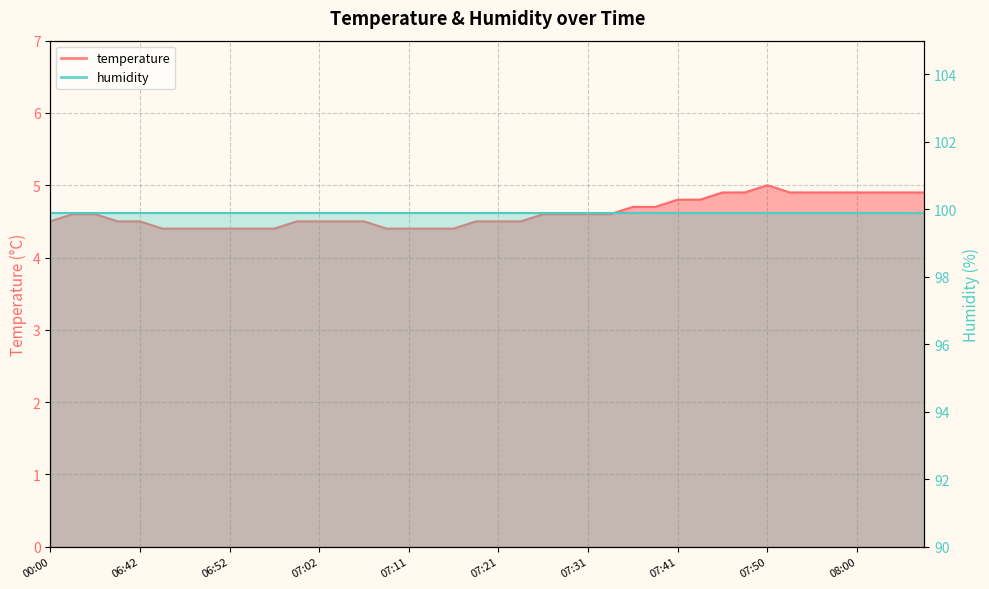

What is the difference between the values at 07:38 and 07:16?

0.3